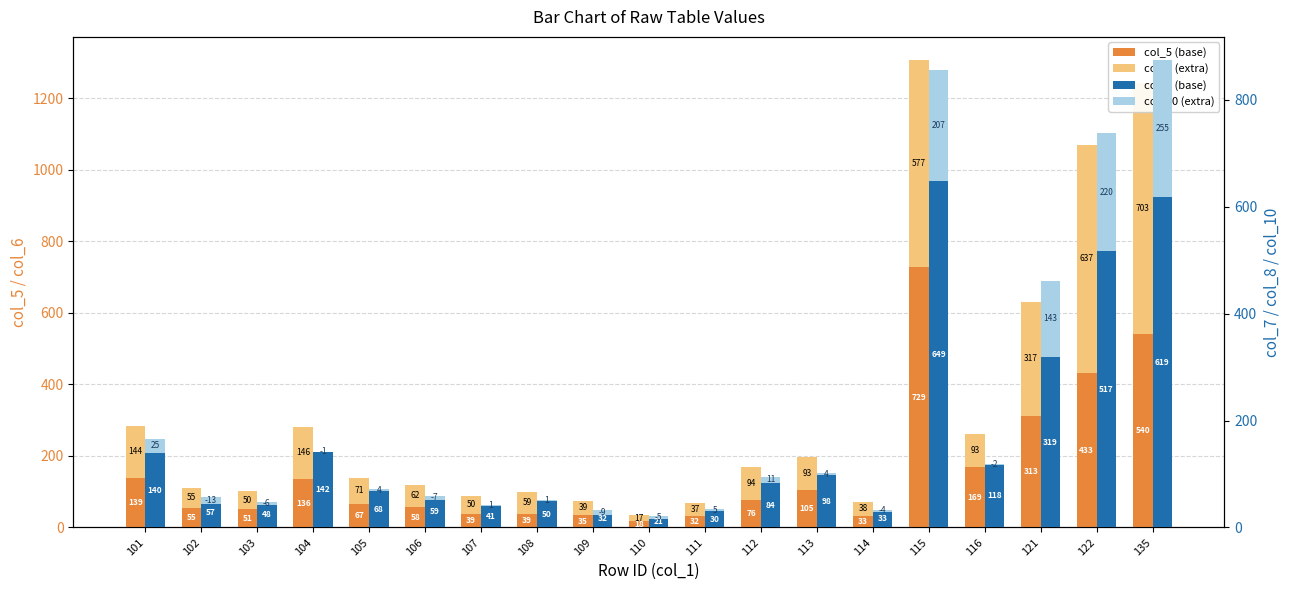

Where does the col_10 (extra) series first go above 1?

101